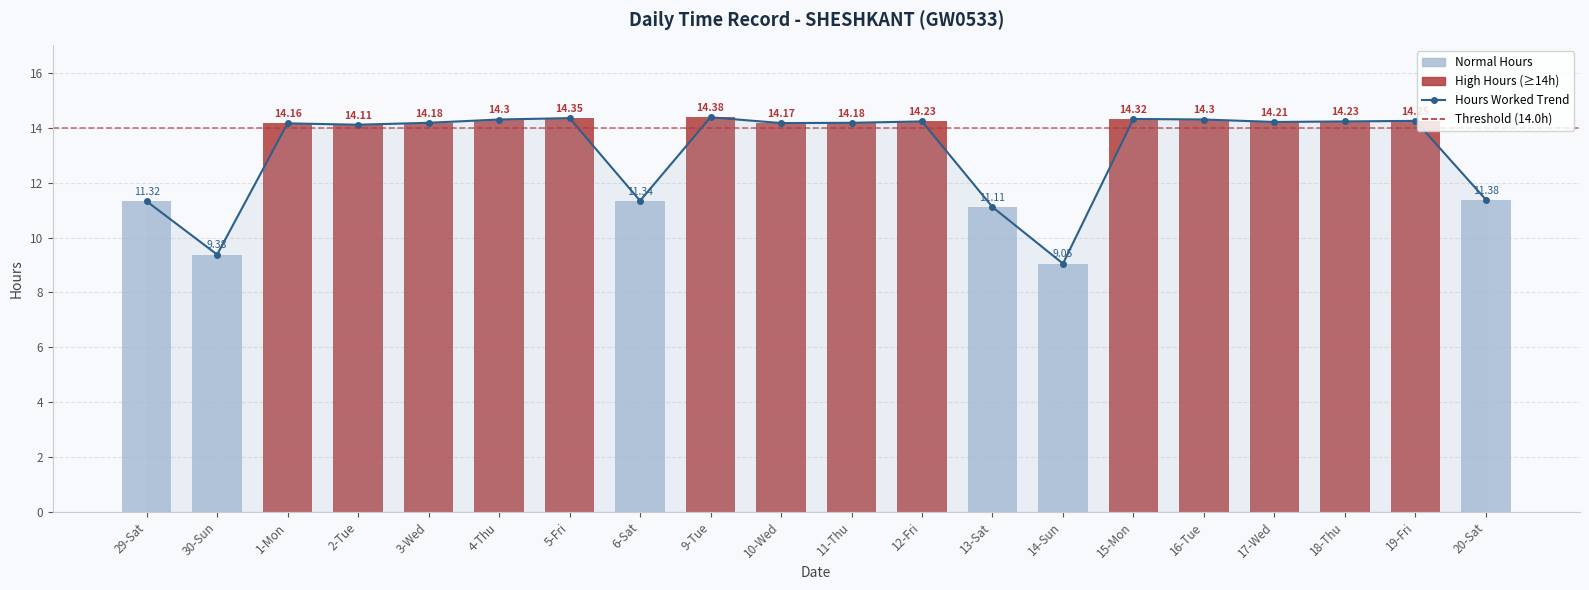

Count the number of categories in the chart.

20